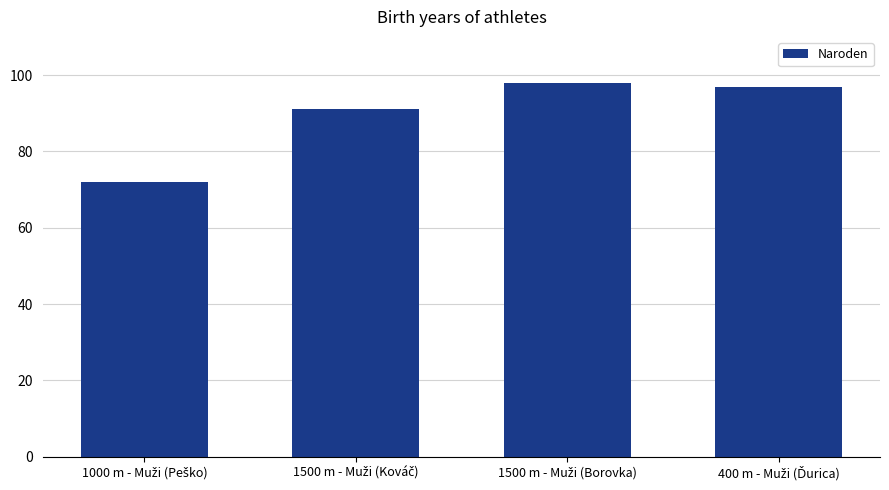

What is the smallest value displayed?

72